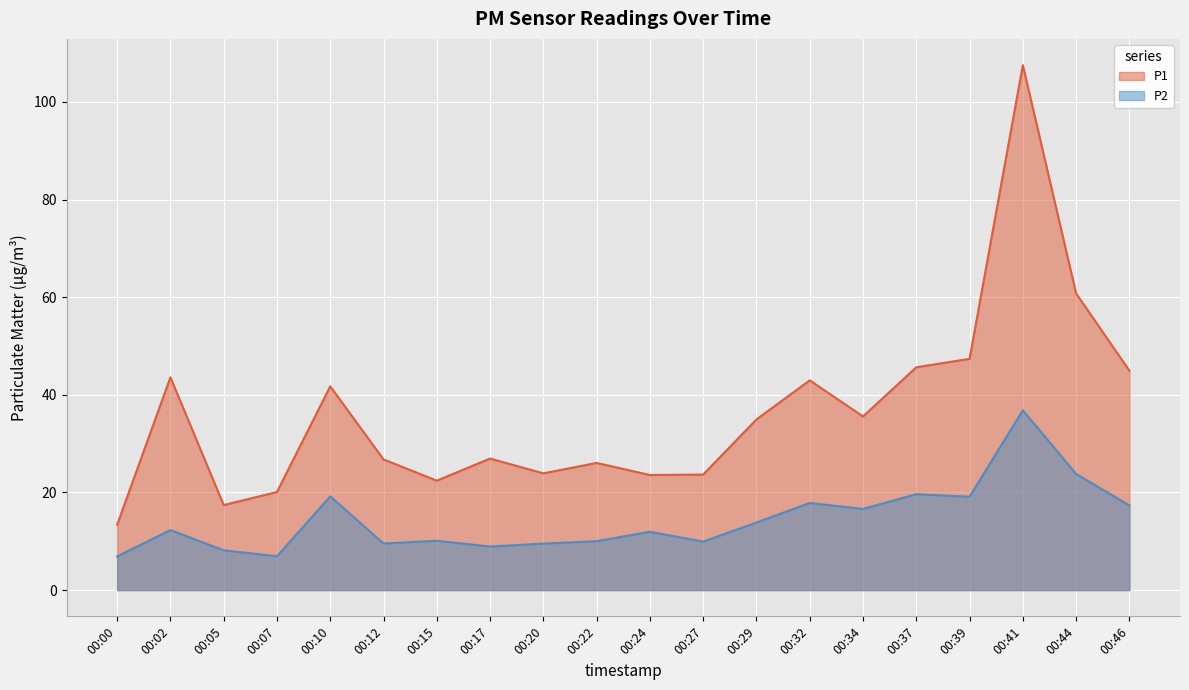

Rank the series at 00:37 from highest to lowest value.

P1, P2